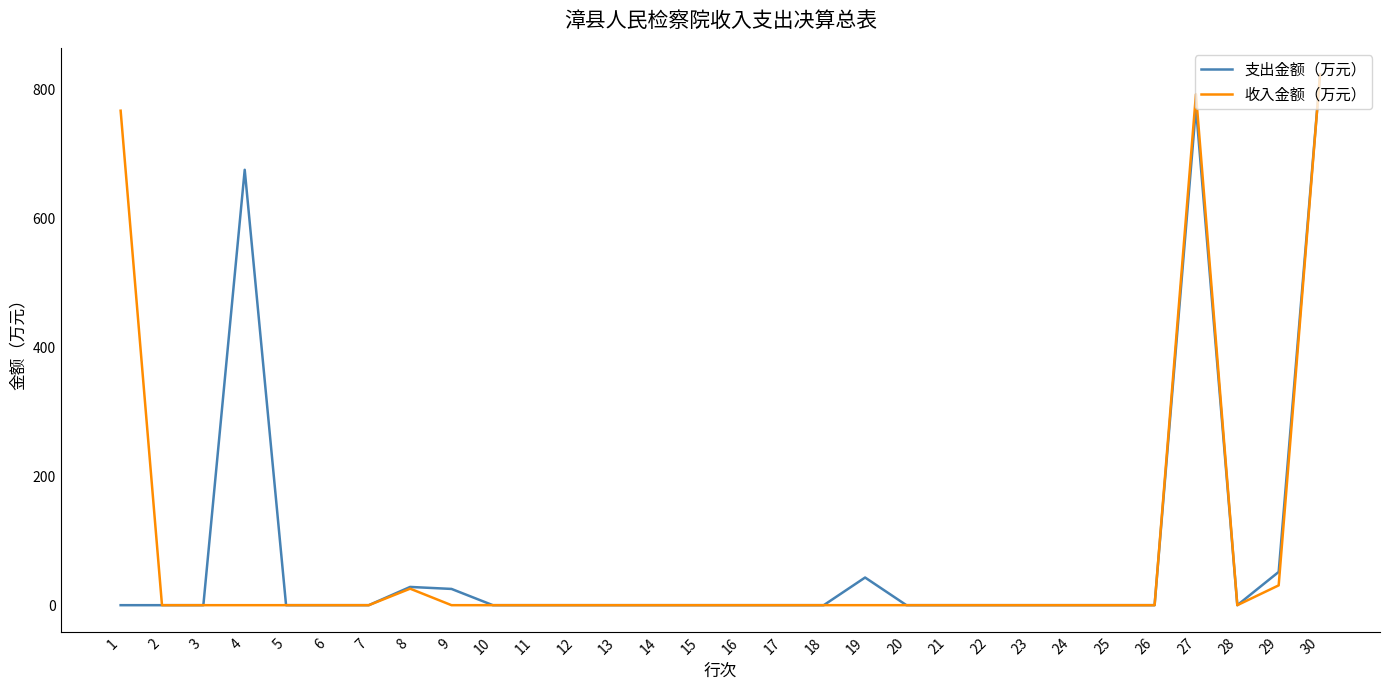

The 支出金额（万元） series shows -310.4 at 15. True or false?

False